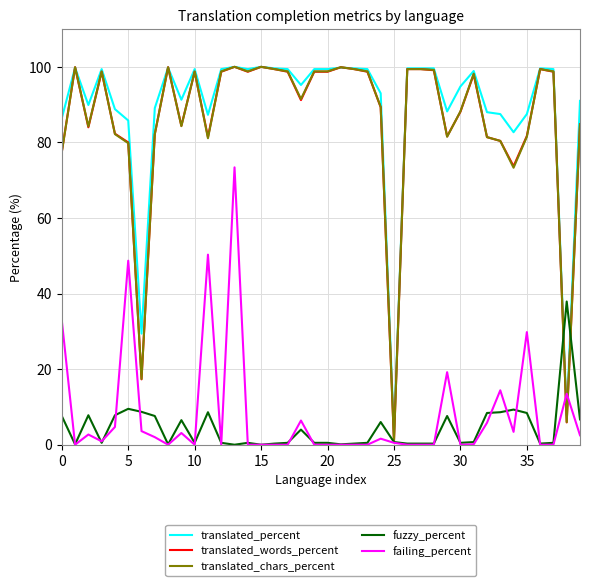

What is the difference between the second highest and minimum values in the translated_percent series?

97.3